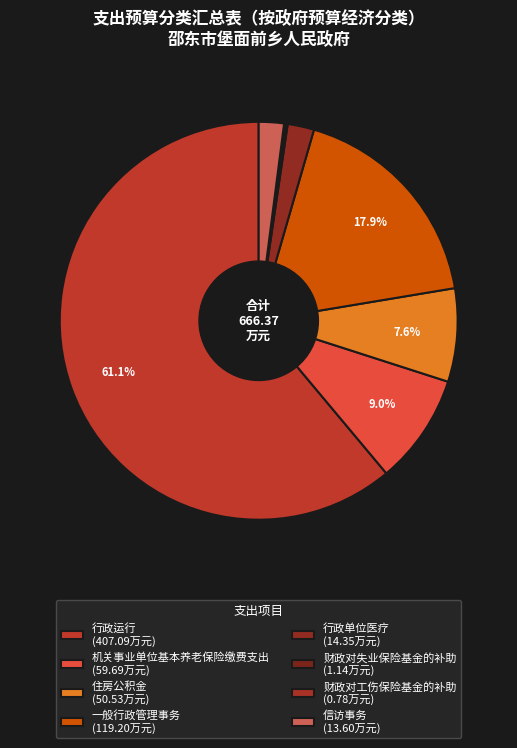

To the nearest percent, what is the difference between the largest and smallest slice percentages?

61%